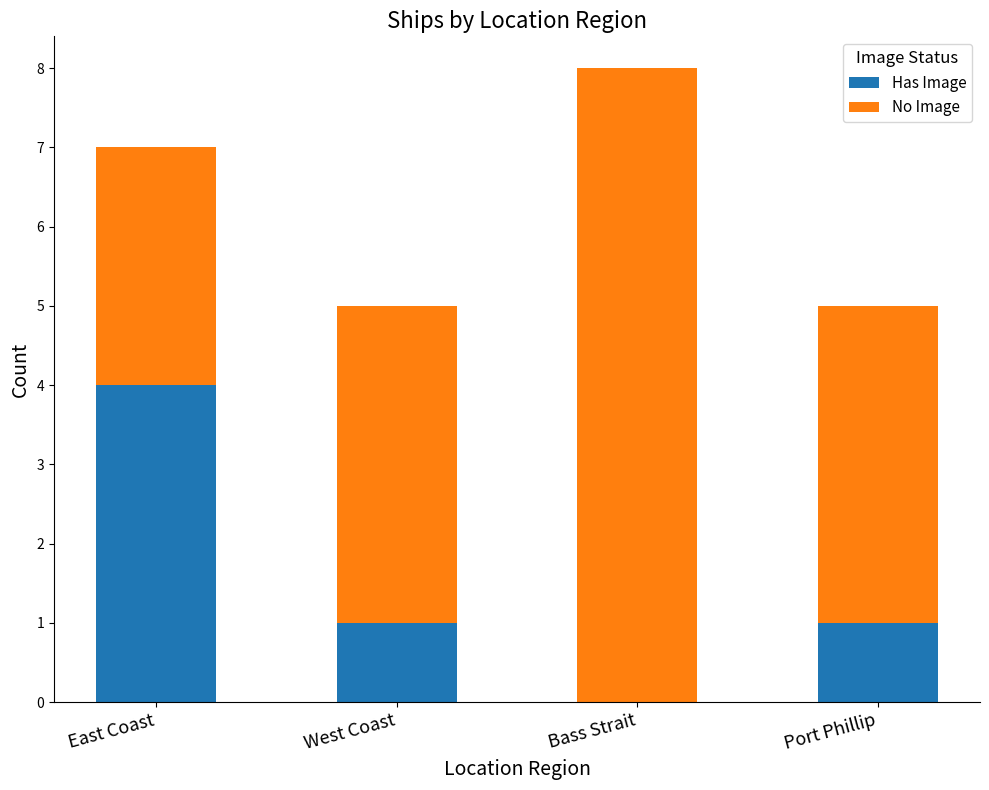

At which label does Has Image reach its peak?

East Coast